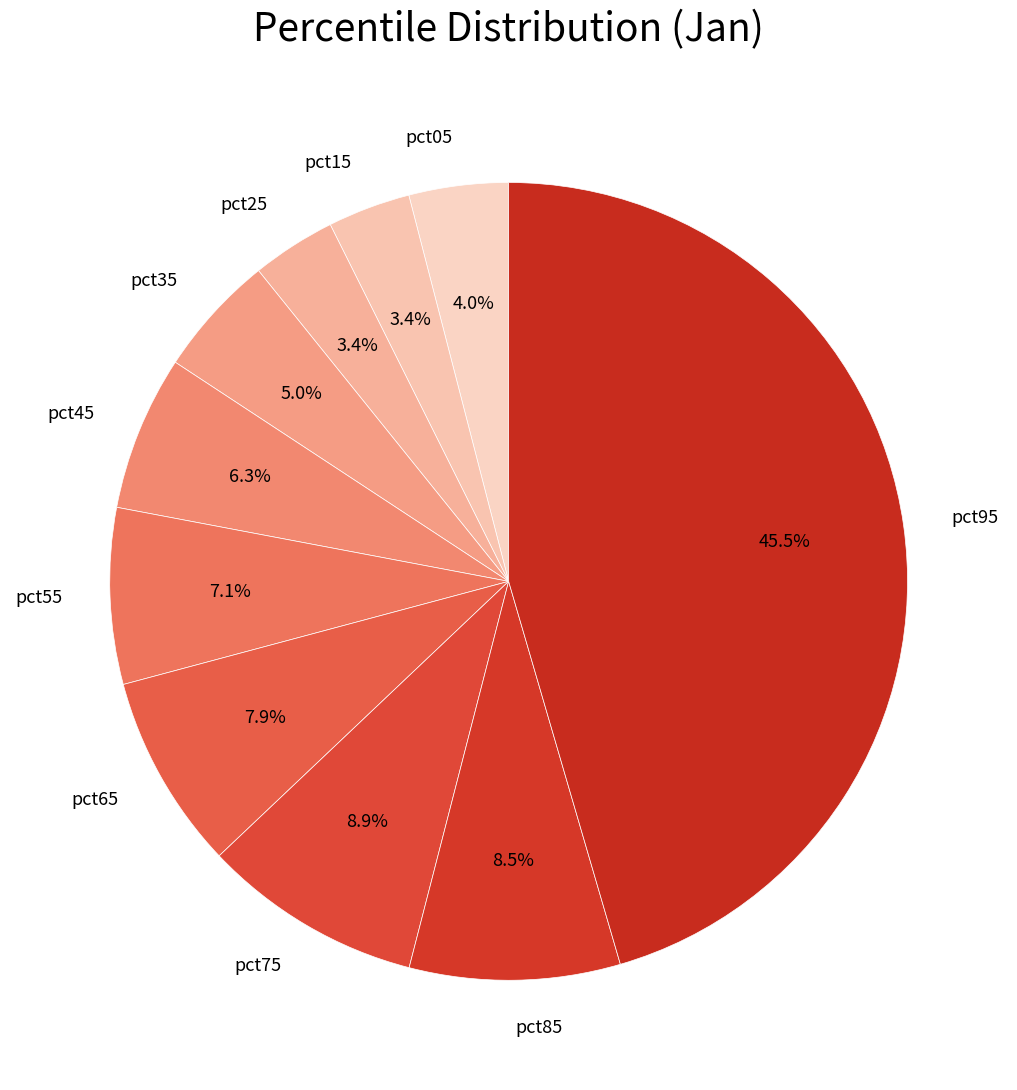

To the nearest percent, what is the combined percentage of pct65 and pct05?

12%